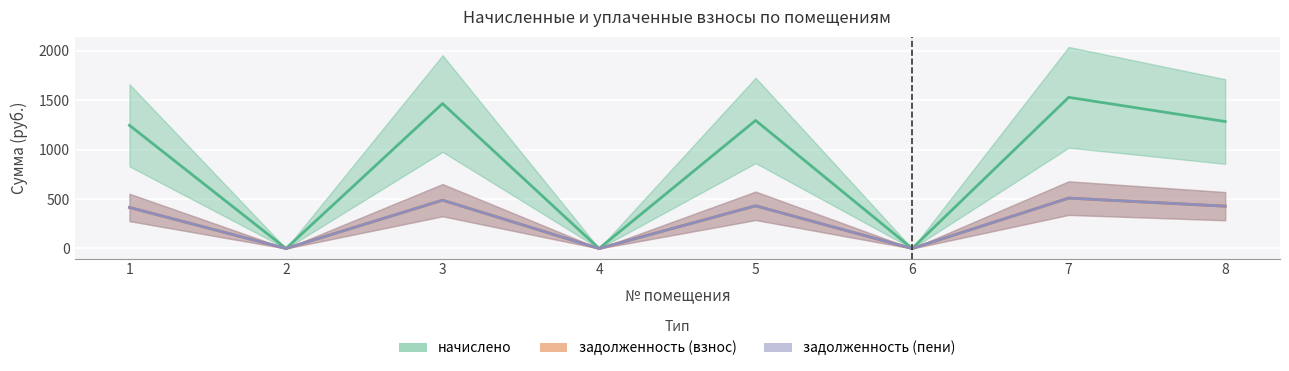

What are all the series names shown in the legend?

начислено, задолженность (взнос), задолженность (пени)